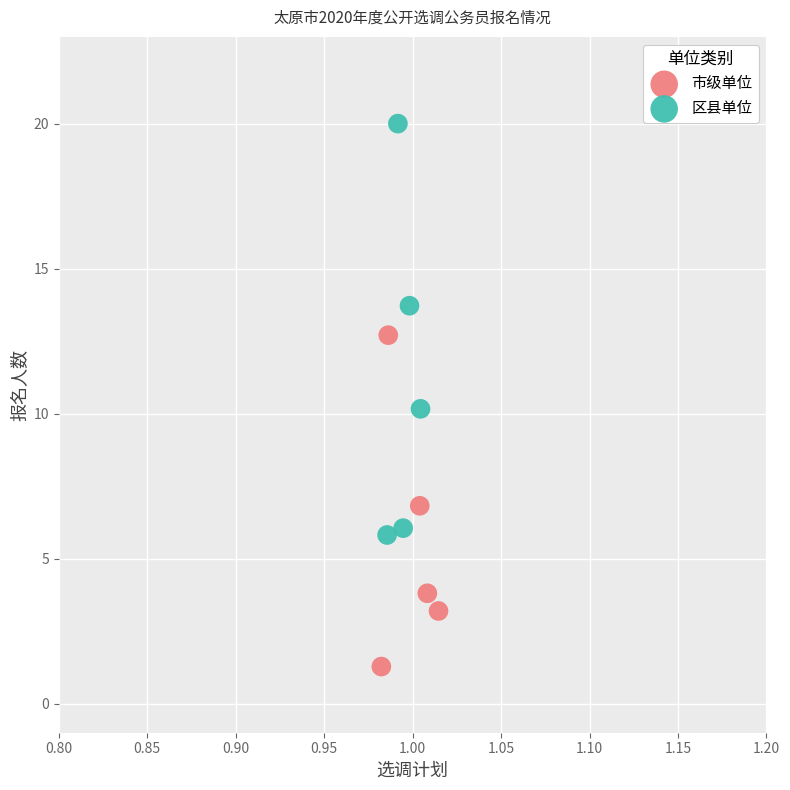

Which series has the widest spread of Y values?

区县单位